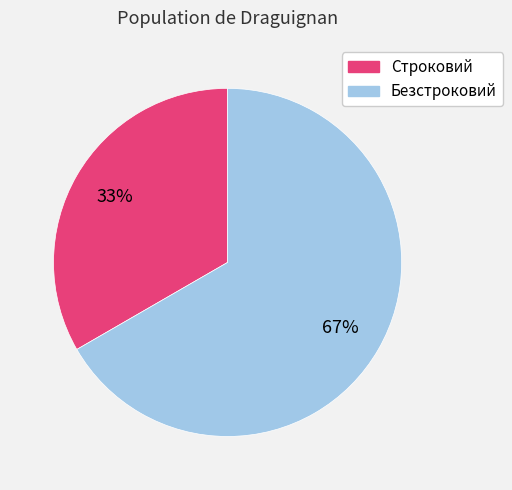

To the nearest percent, what portion does Безстроковий represent?

67%